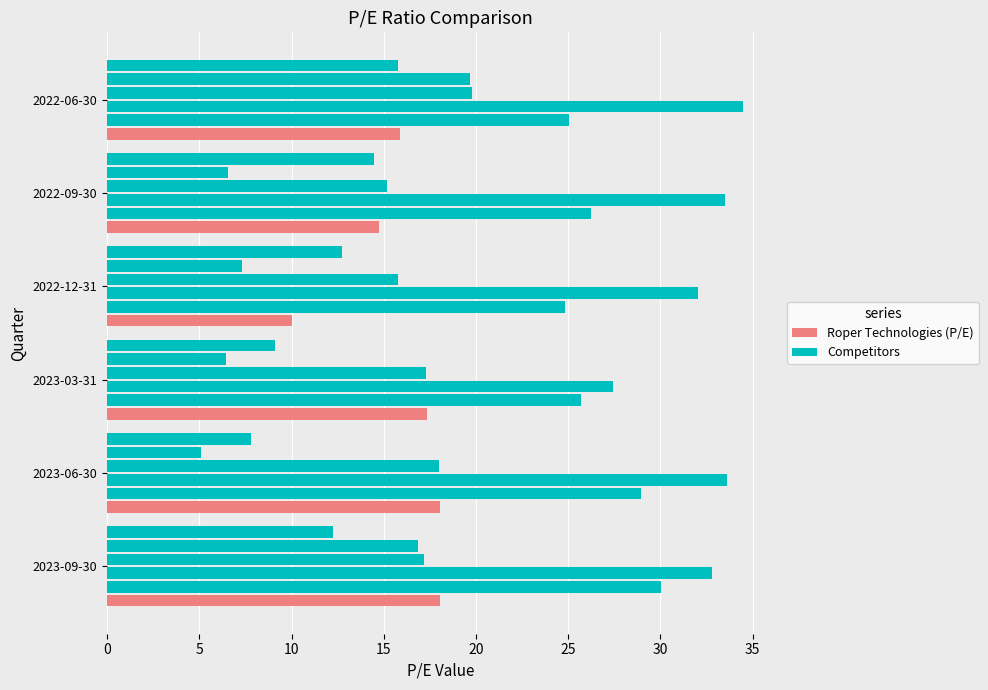

How many distinct data groups are displayed?

6